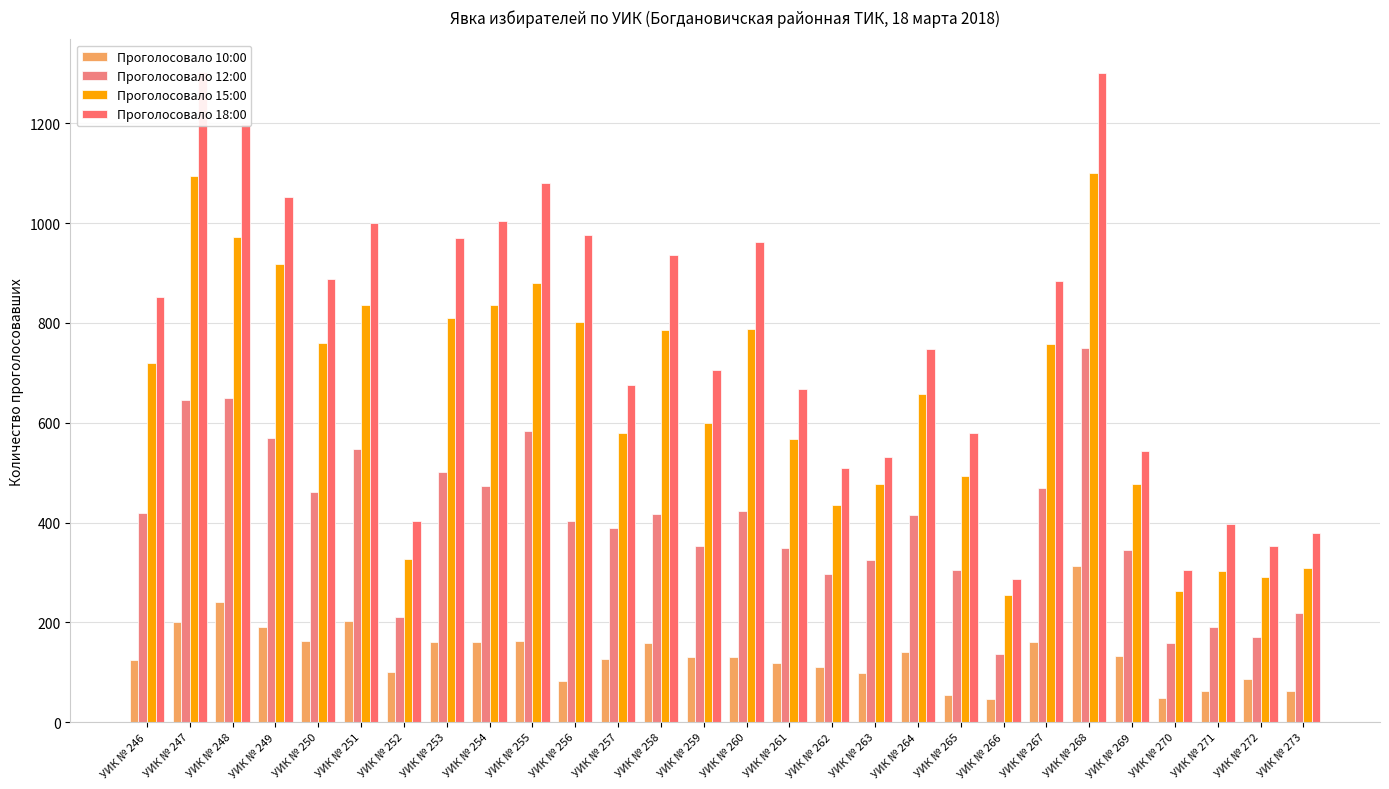

Which category has the highest value in the Проголосовало 15:00 series?

УИК № 268